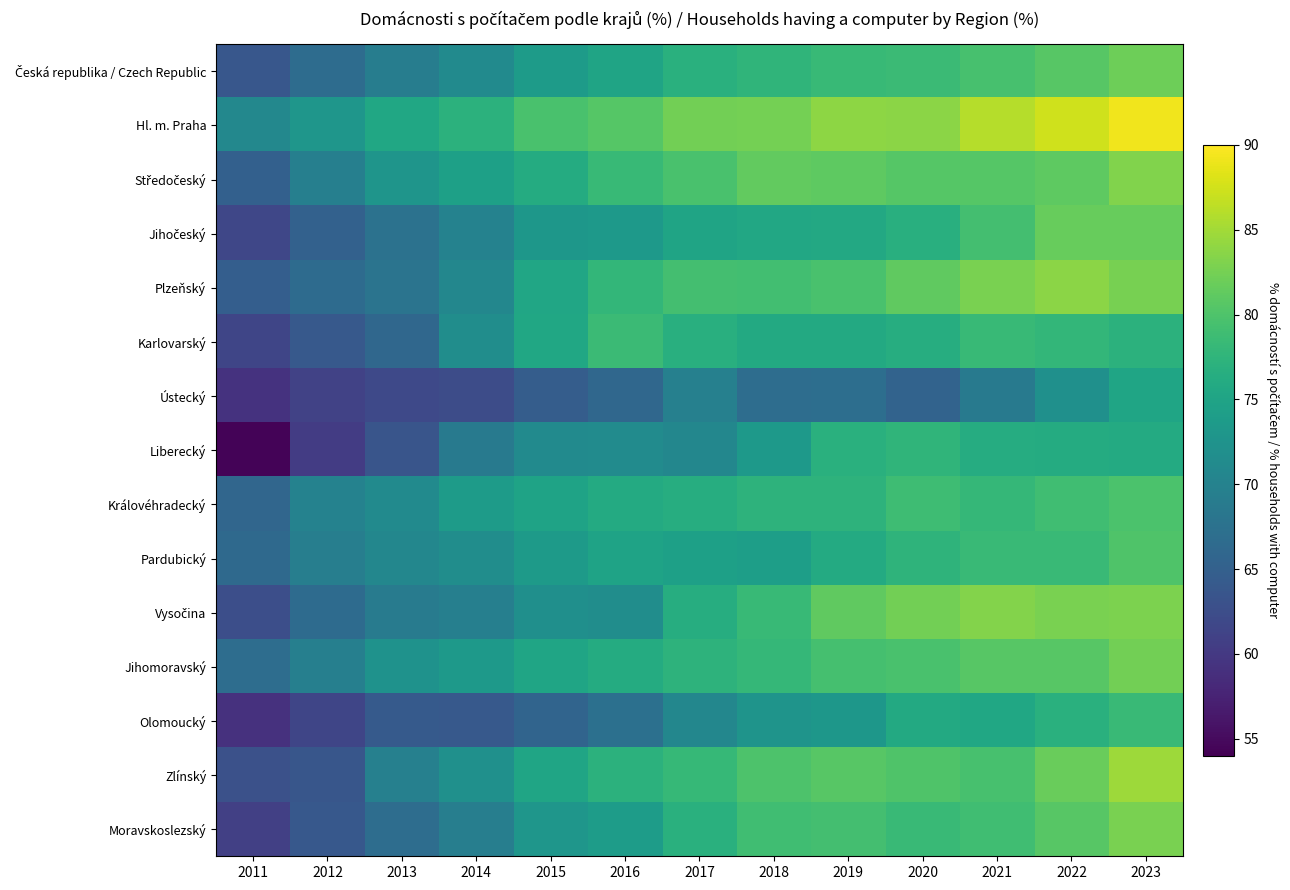

How many data points does each series have?

13